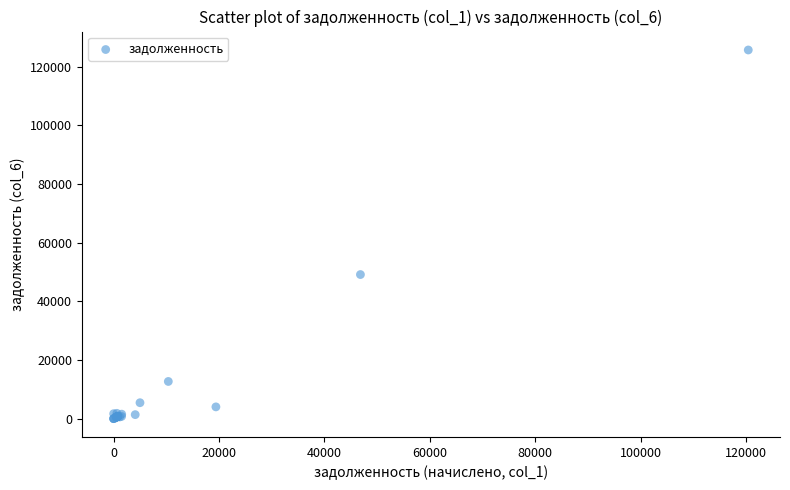

What Y value in the scatter plot is closest to 62830?

49113.4